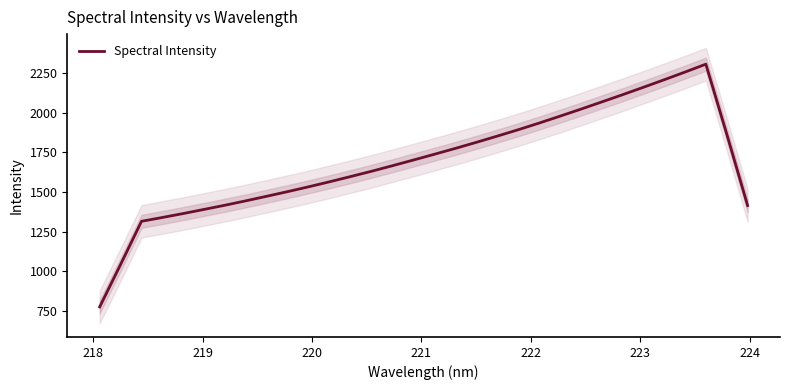

What is the maximum value for Spectral Intensity?

2307.4